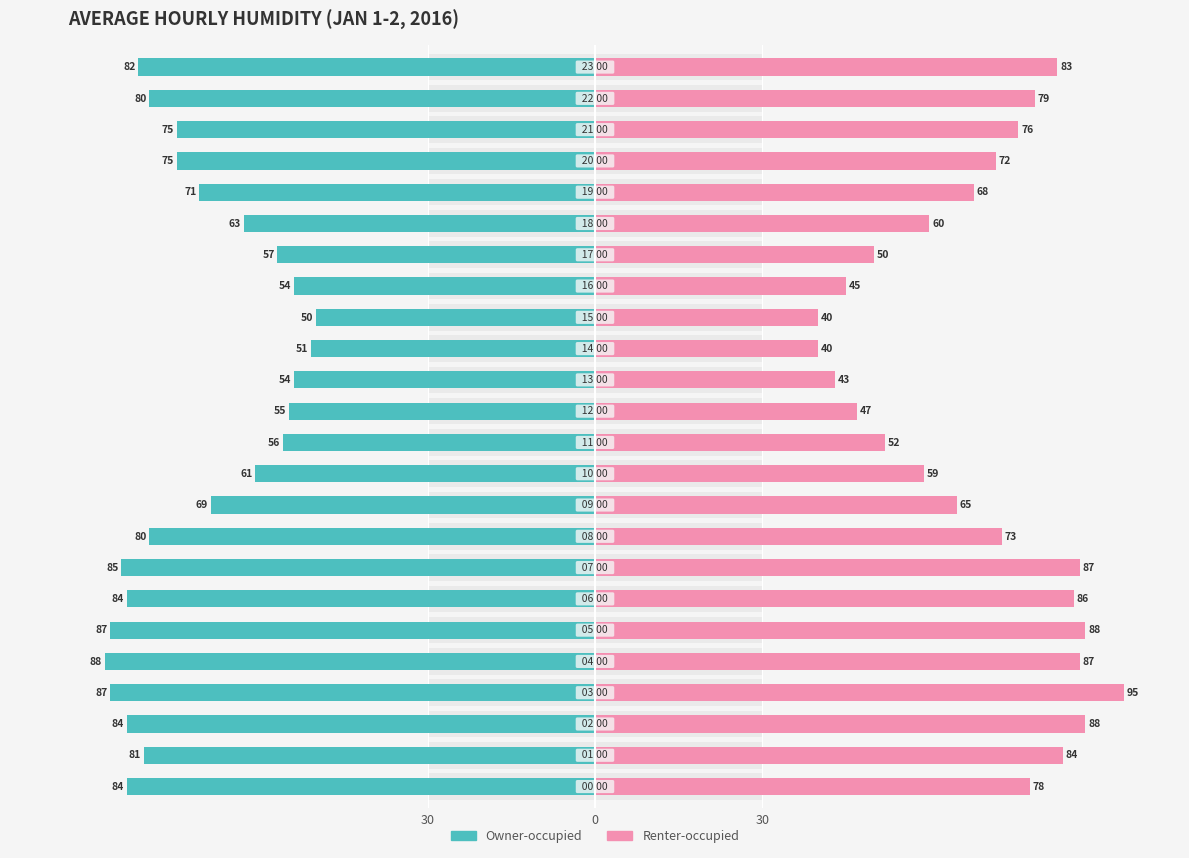

Is the value of Owner-occupied at 11 greater than the value of Renter-occupied at 6?

No